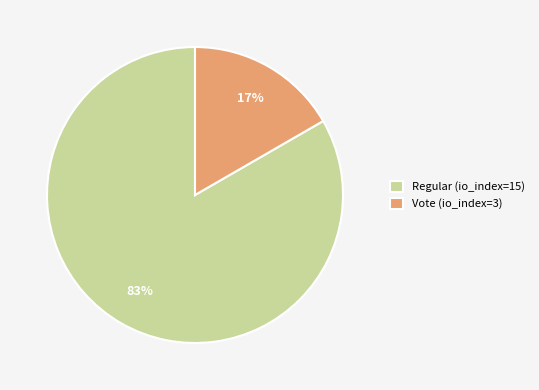

Is it true that Vote (io_index=3) is 17% of the pie?

True